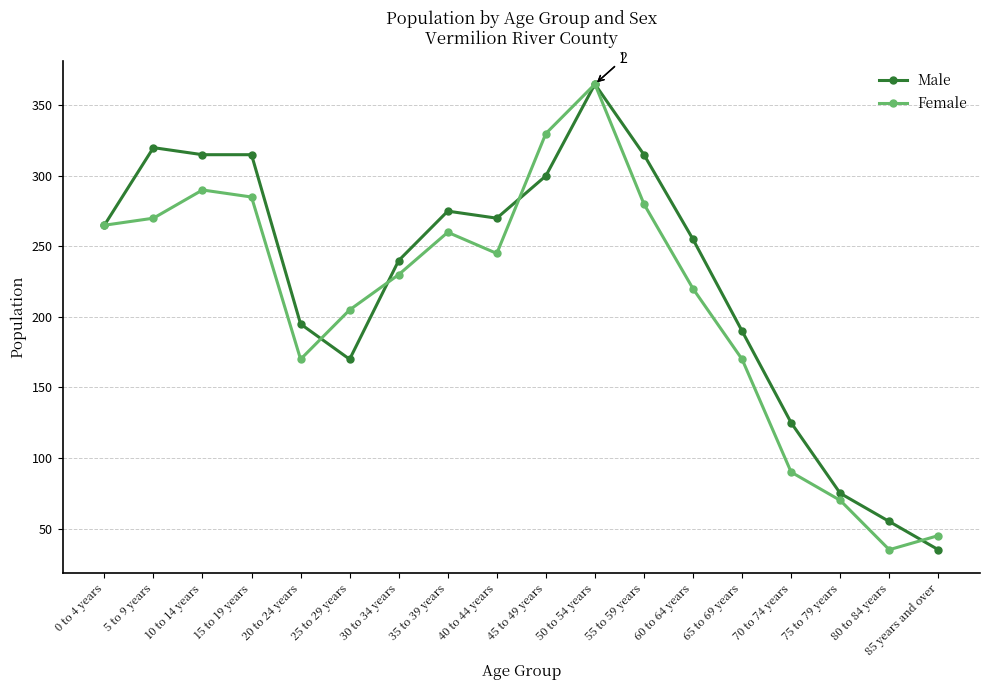

Which series ends up on top after the final intersection of Male and Female?

Female